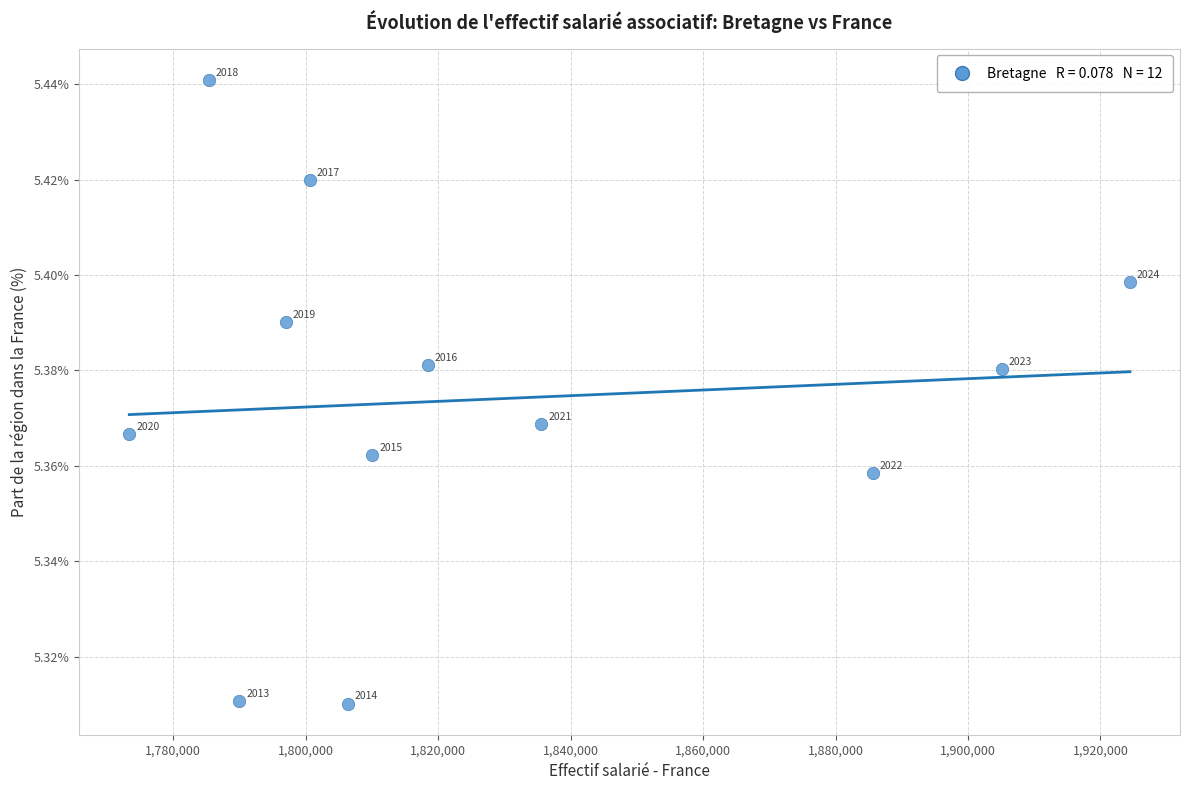

What is the average X value?

1827664.4